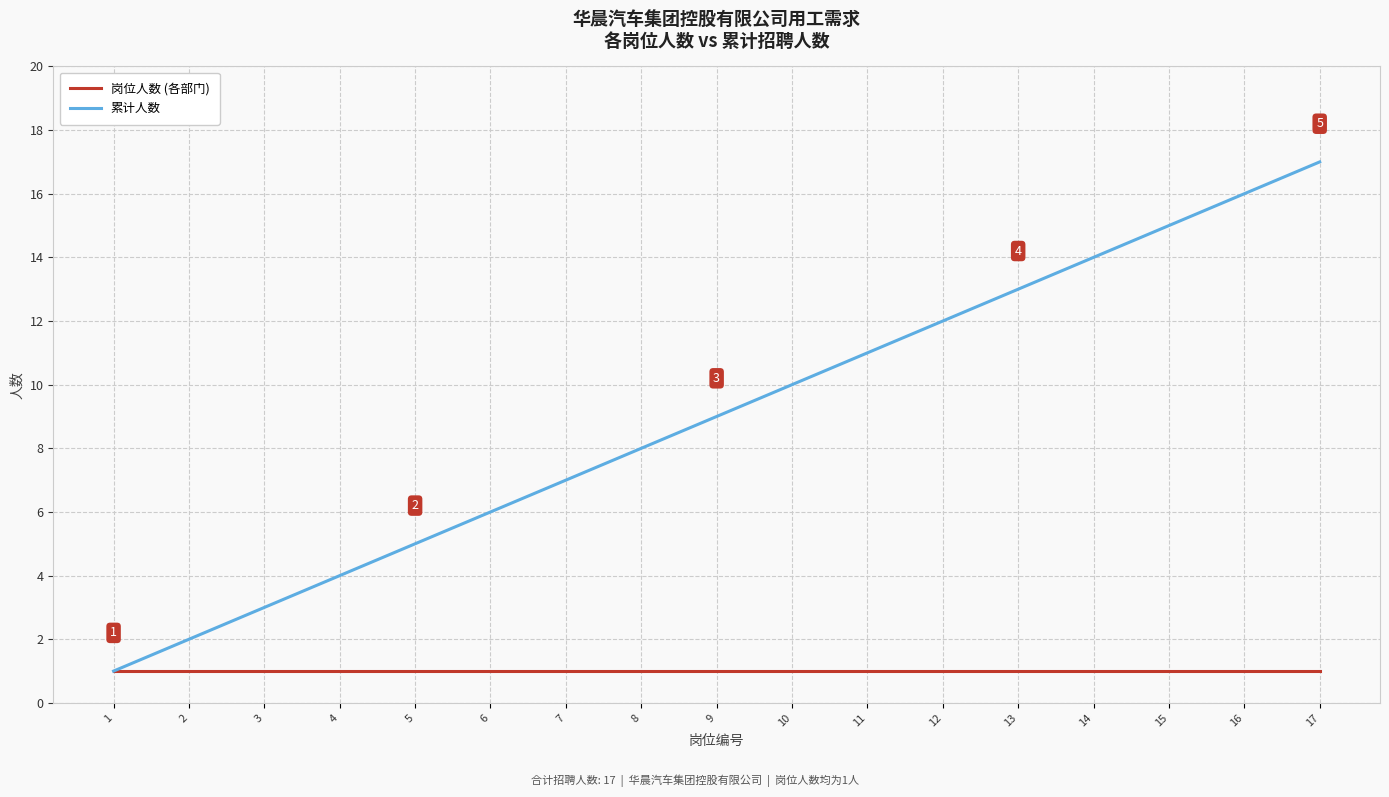

Is the value of 累计人数 at 14 greater than the value of 岗位人数 (各部门) at 16?

Yes